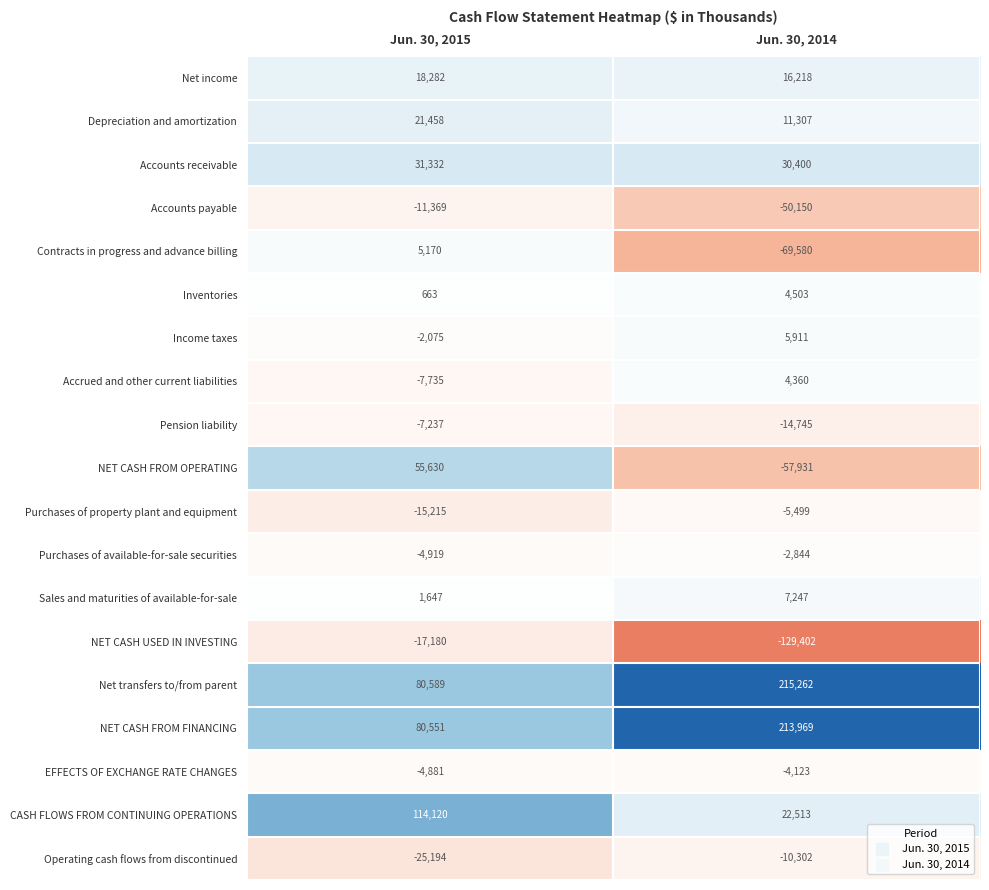

List the series in order of their peak value, highest first.

Net transfers to/from parent, NET CASH FROM FINANCING, CASH FLOWS FROM CONTINUING OPERATIONS, NET CASH FROM OPERATING, Accounts receivable, Depreciation and amortization, Net income, Sales and maturities of available-for-sale, Income taxes, Contracts in progress and advance billing, Inventories, Accrued and other current liabilities, Purchases of available-for-sale securities, EFFECTS OF EXCHANGE RATE CHANGES, Purchases of property plant and equipment, Pension liability, Operating cash flows from discontinued, Accounts payable, NET CASH USED IN INVESTING